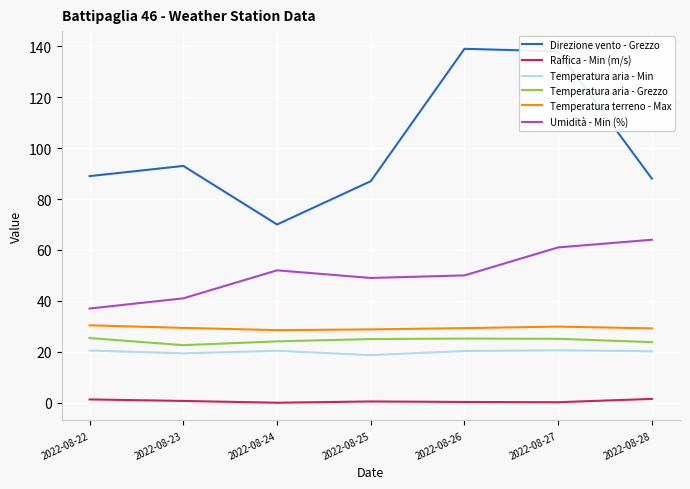

True or false: Temperatura aria - Grezzo and Raffica - Min (m/s) intersect in this chart.

False